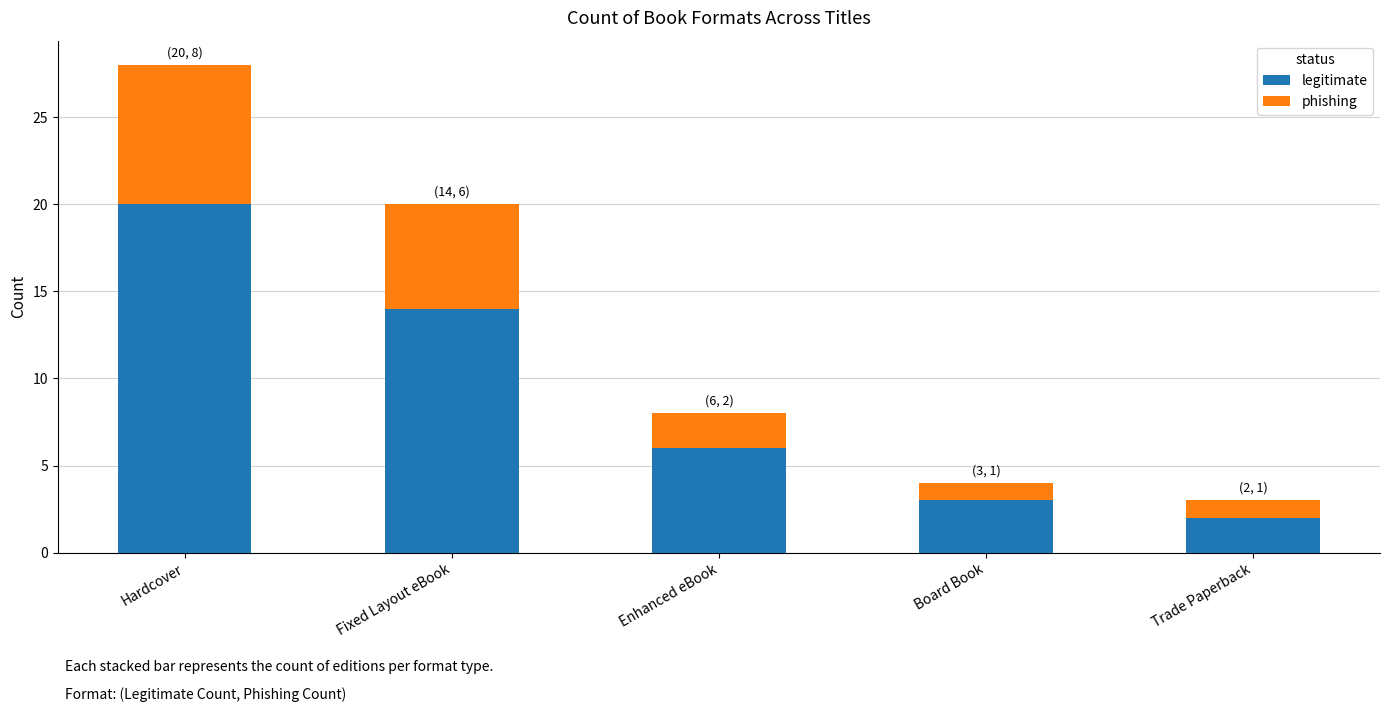

What is the sum of the legitimate values at Enhanced eBook and Fixed Layout eBook?

20